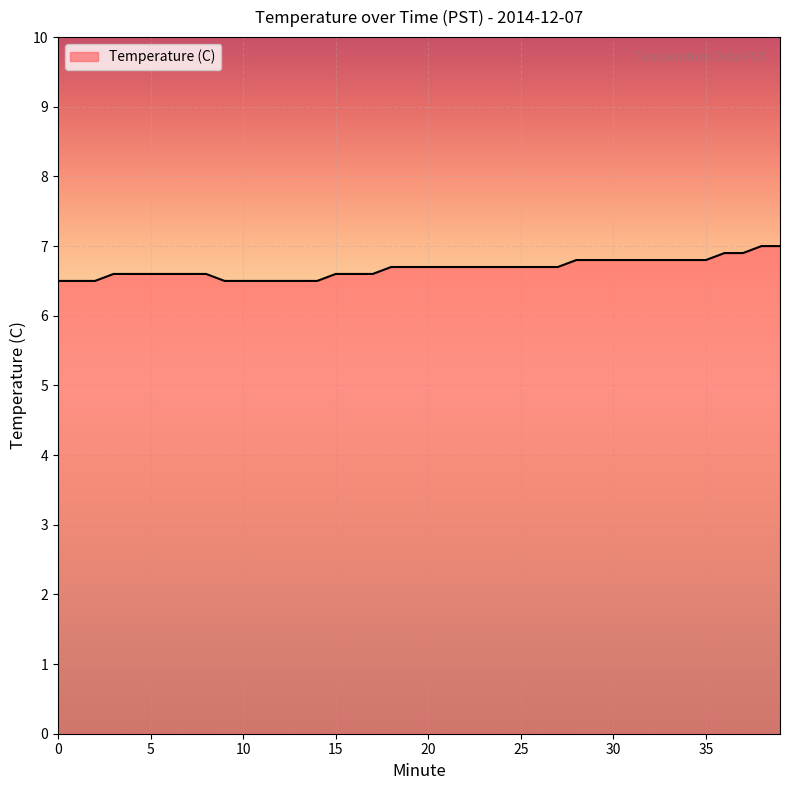

What is the difference between the maximum and minimum values?

0.5